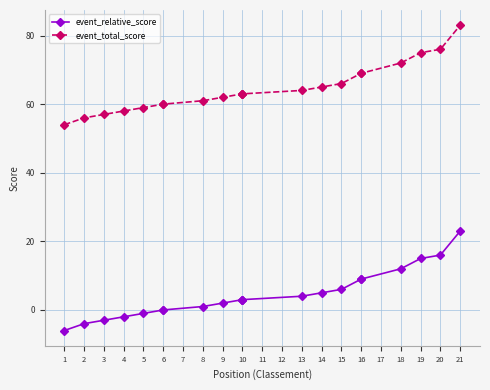

What is the average value of the event_relative_score series?

5